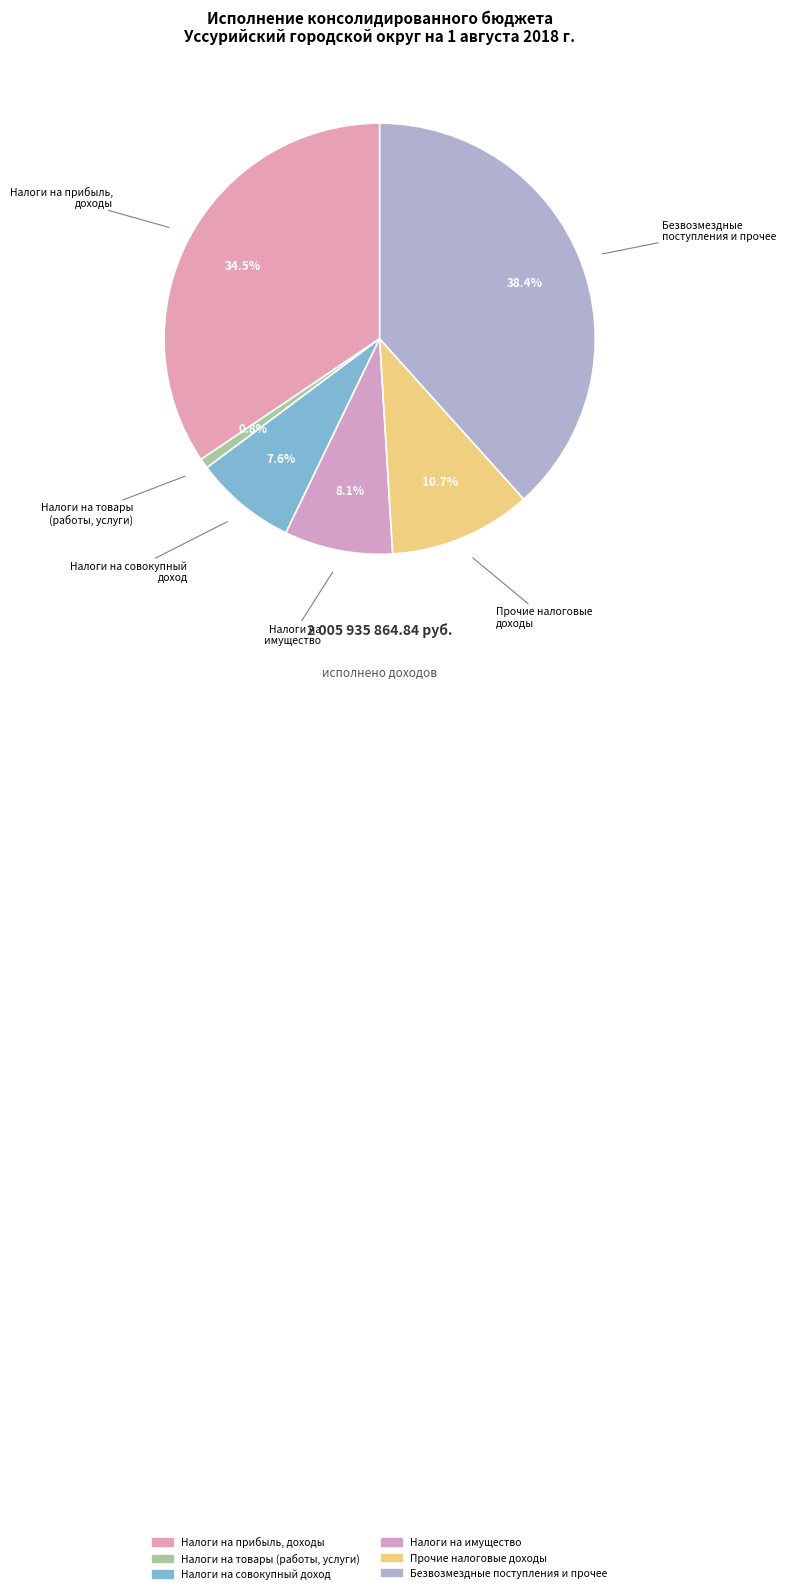

Count the number of slices in the pie.

6